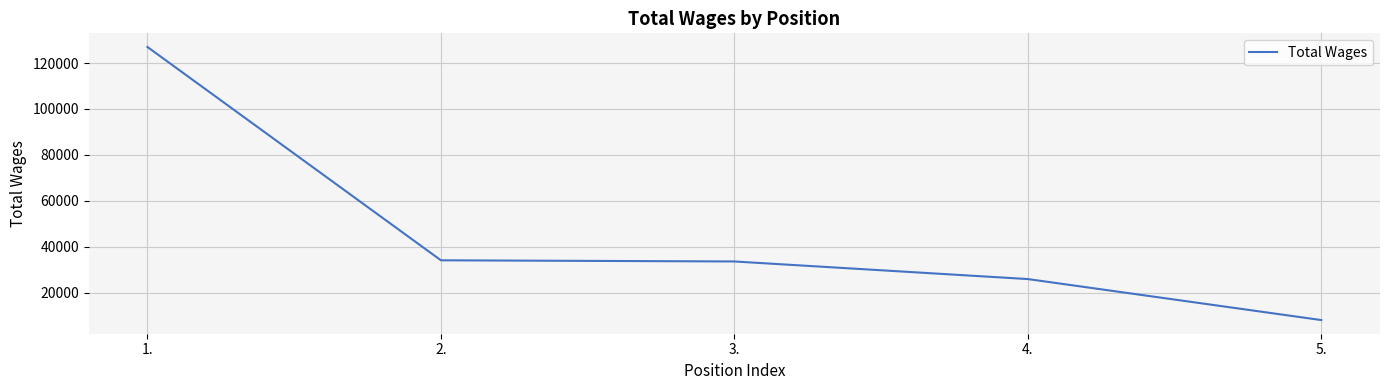

What is the minimum value shown in the chart?

8081